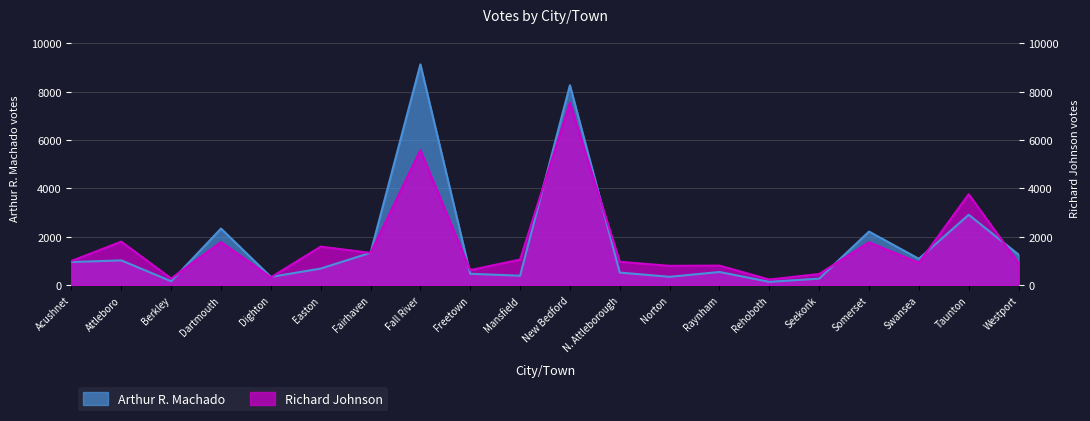

Which series changed the most between Berkley and Dartmouth?

Arthur R. Machado